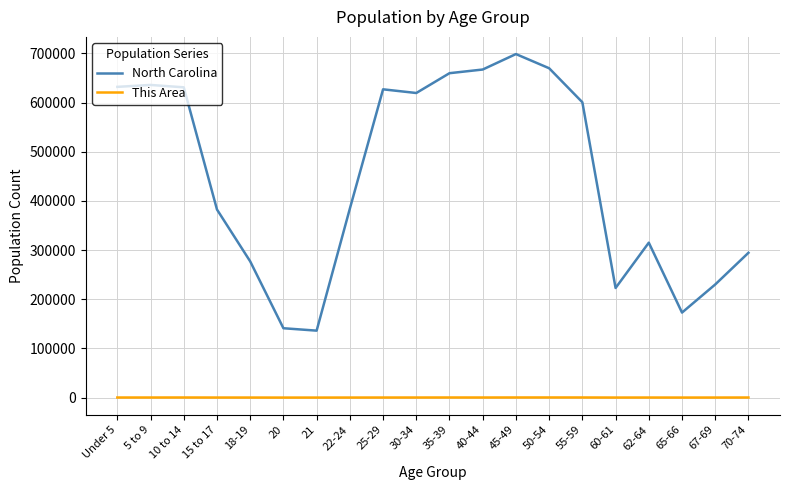

At 5 to 9, list the series in order from largest to smallest.

North Carolina, This Area